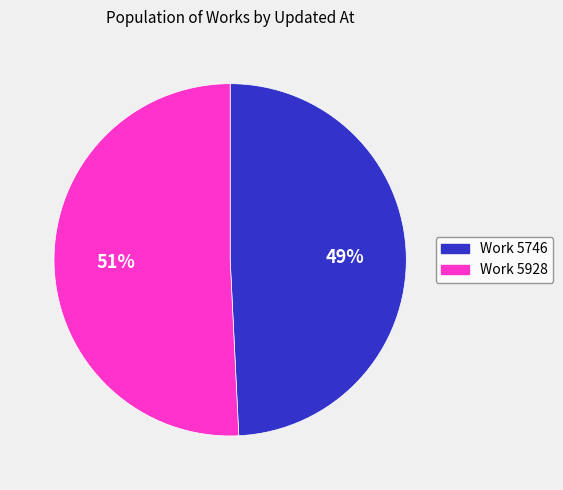

How many slices are in this pie chart?

2